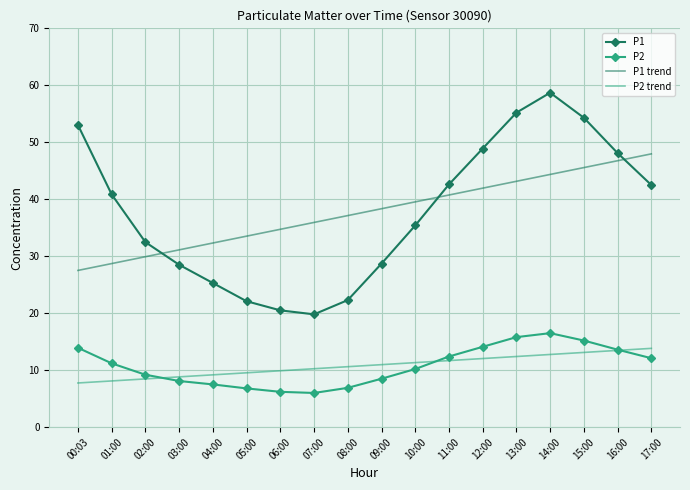

What is the lowest value of the P1 trend series?

27.5